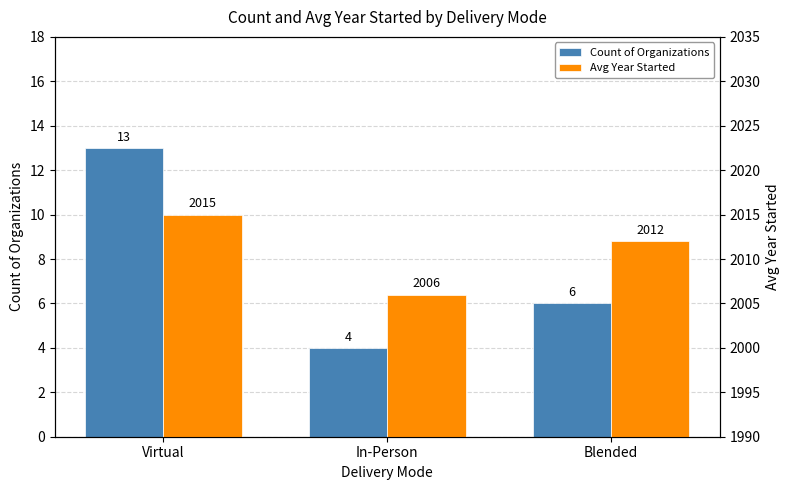

How many distinct data groups are displayed?

2